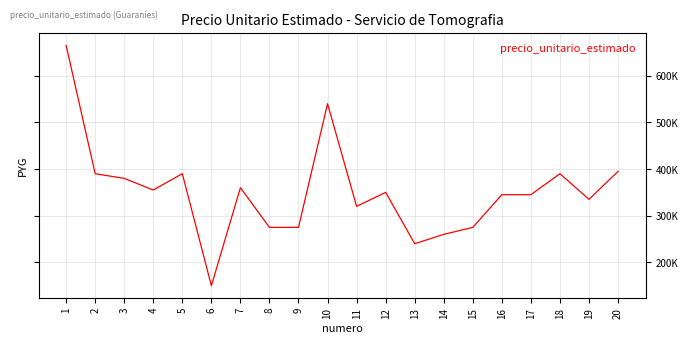

Does the chart display data point markers on the line(s)?

No